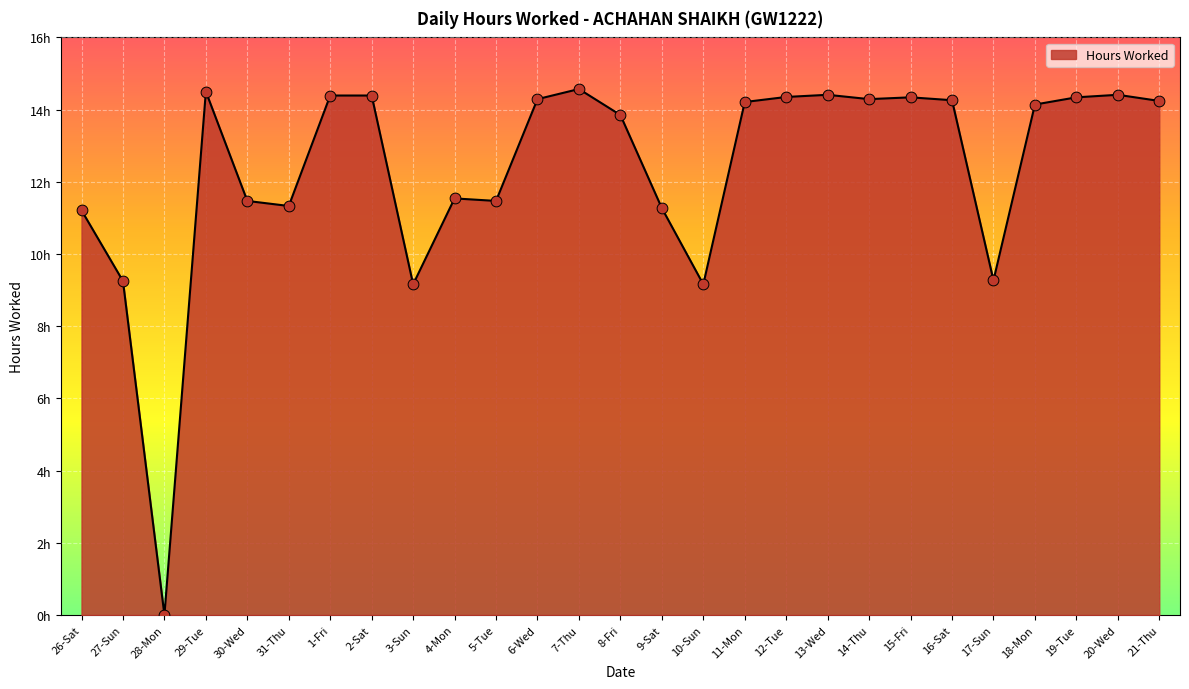

Does the chart have visible grid lines?

Yes